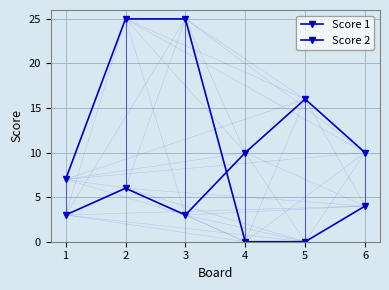

True or false: Score 1 has a value of 3 at 3.

True